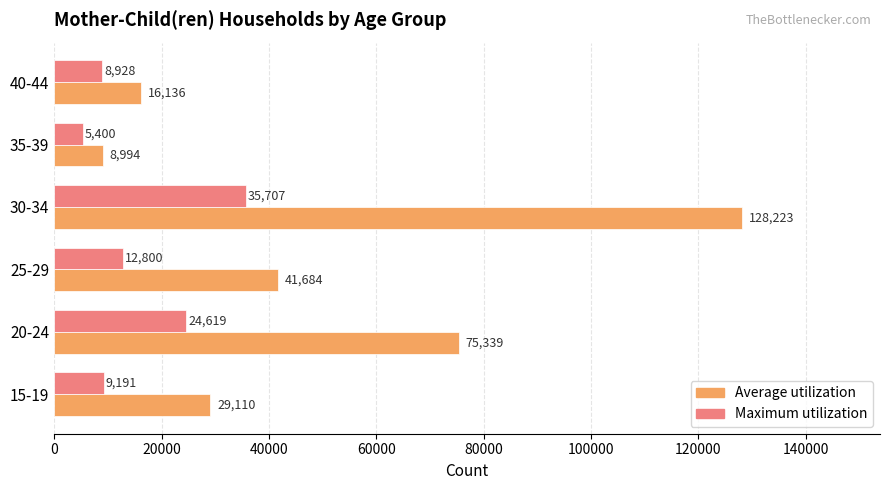

What is the difference between the second highest and minimum values in the Average utilization series?

66345